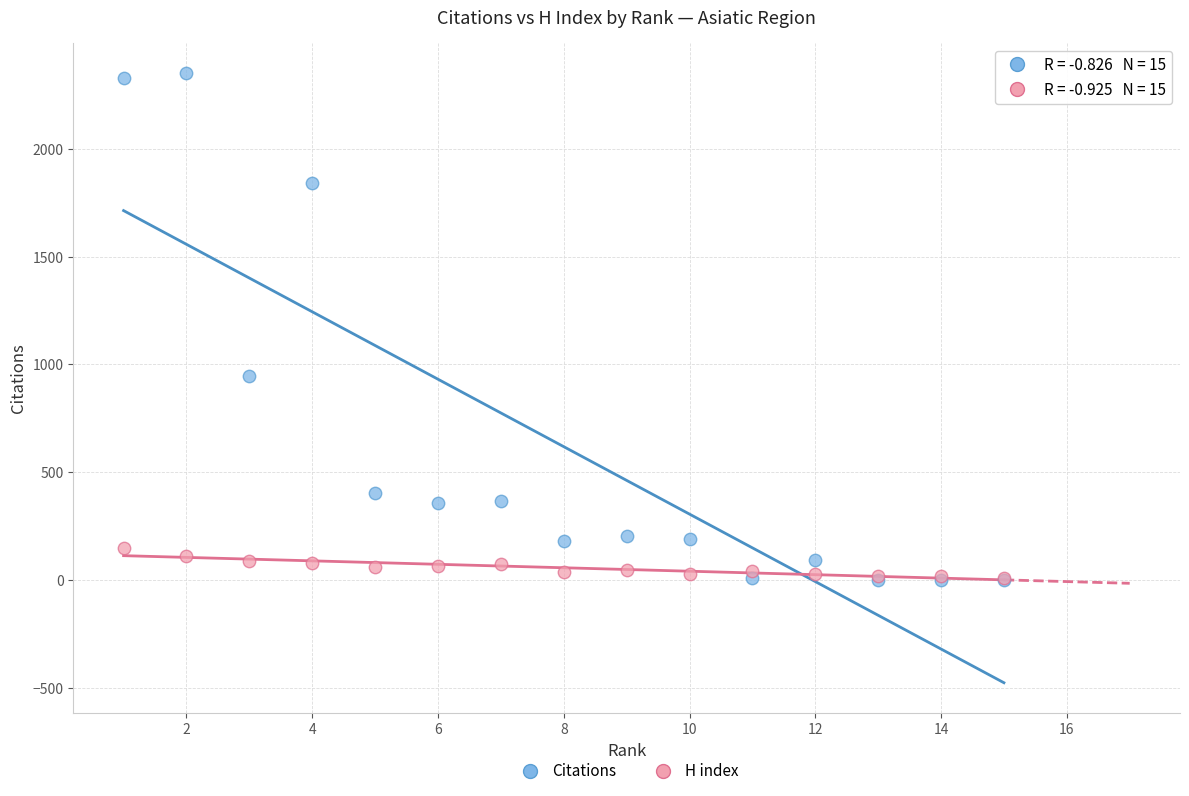

Which series contains the highest Y value?

Citations